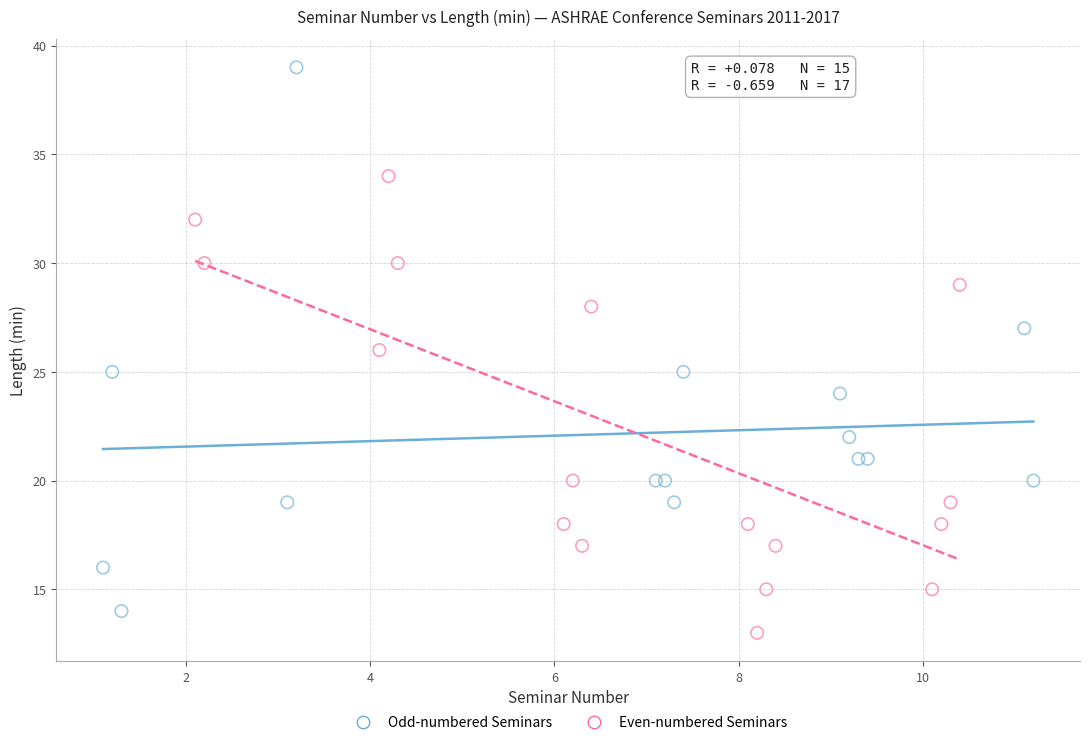

Which series has the widest spread of Y values?

Odd-numbered Seminars